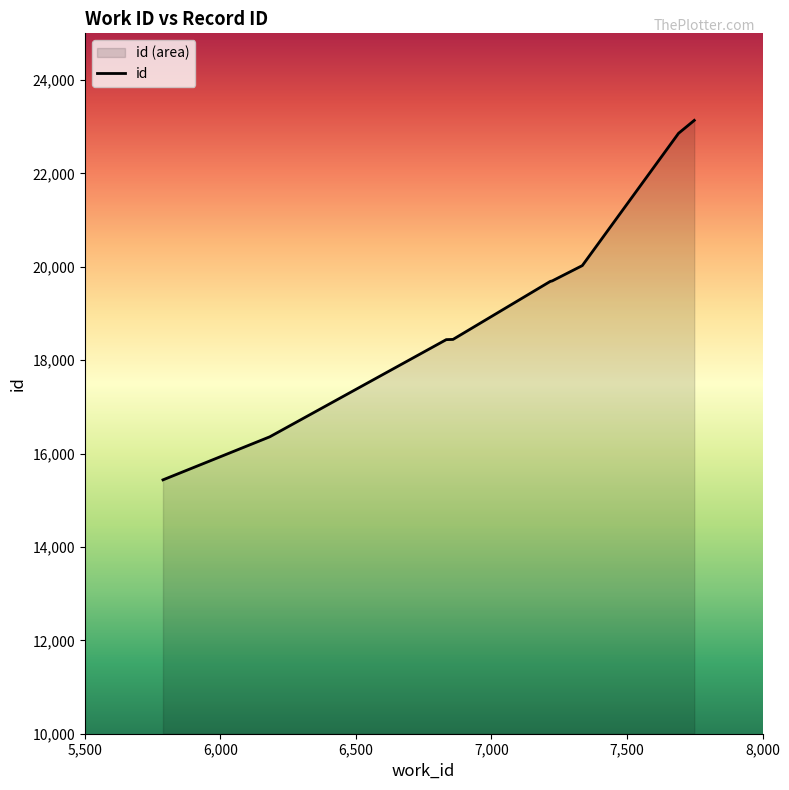

How many lines are shown in the chart?

1